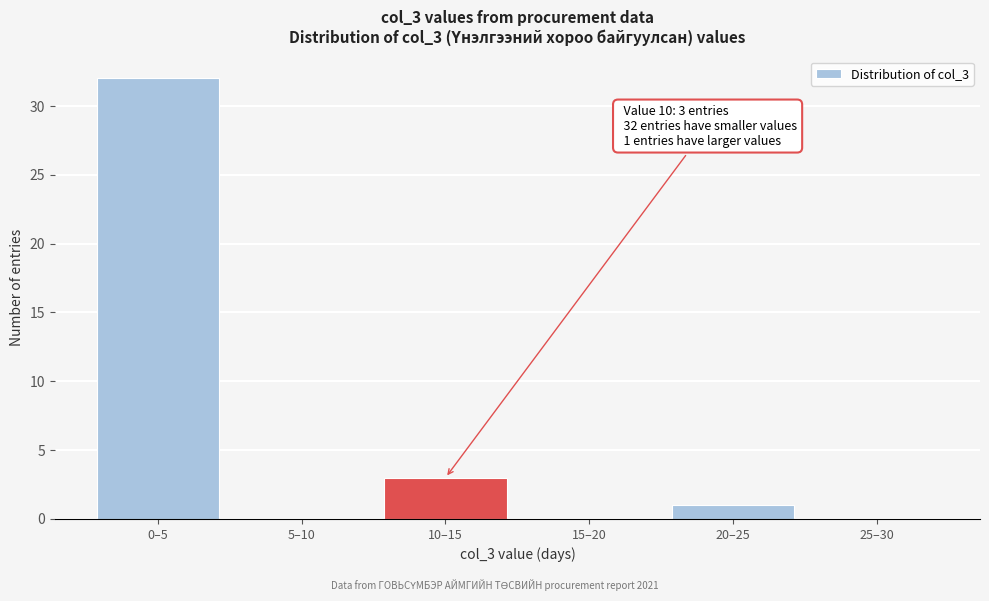

Reading right to left, list all the values displayed in this chart.

25–30=0	20–25=1	15–20=0	10–15=3	5–10=0	0–5=32